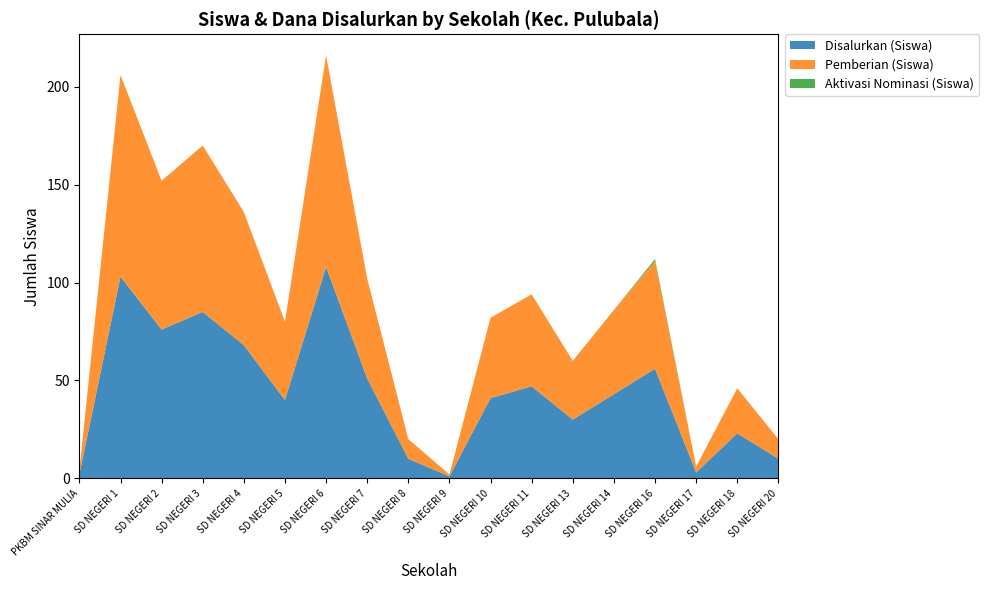

Reading left to right, transcribe all the data shown in this chart.

Disalurkan (Siswa): 2	103	76	85	68	40	108	51	10	1	41	47	30	43	56	3	23	10
Pemberian (Siswa): 2	103	76	85	68	40	108	51	10	1	41	47	30	43	55	3	23	10
Aktivasi Nominasi (Siswa): 0	0	0	0	0	0	0	0	0	0	0	0	0	0	1	0	0	0
Disalurkan (Dana): 900000	43875000	31725000	35100000	27900000	16875000	45450000	20250000	3600000	225000	18450000	19800000	11475000	17775000	23175000	675000	5175000	2250000
Pemberian (Dana): 900000	43875000	31725000	35100000	27900000	16875000	45450000	20250000	3600000	225000	18450000	19800000	11475000	17775000	22950000	675000	5175000	2250000
Aktivasi Nominasi (Dana): 0	0	0	0	0	0	0	0	0	0	0	0	0	0	225000	0	0	0